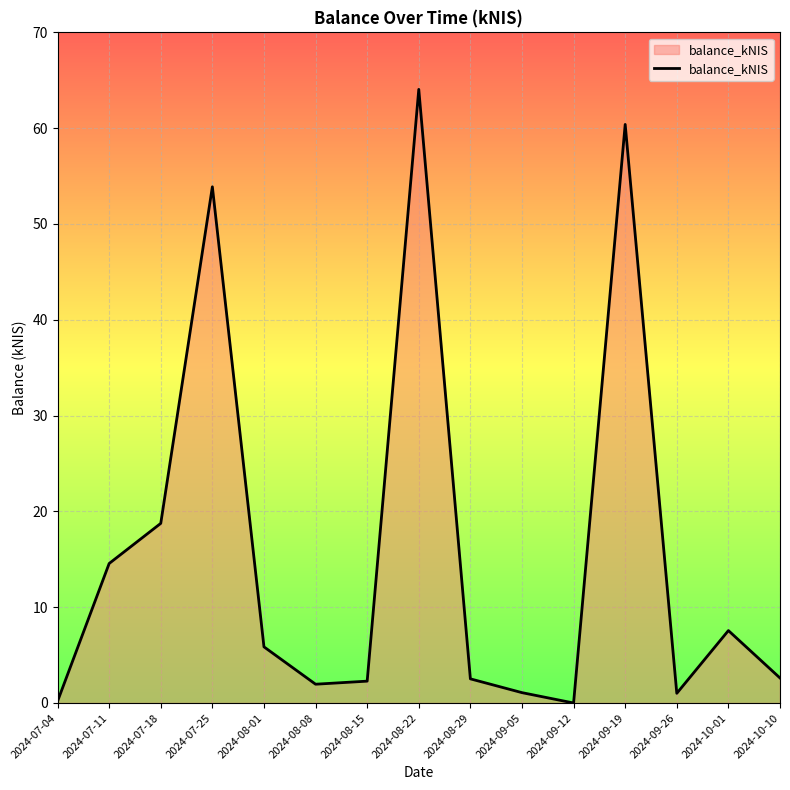

What is the ratio of the value at 2024-09-05 to the value at 2024-08-29?

0.4